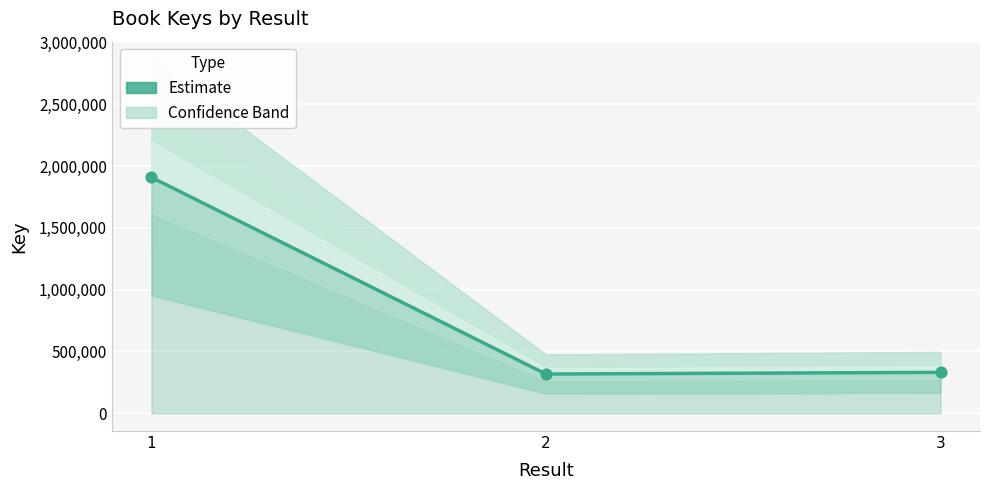

What is the change in value from 1 to 3?

-1576708